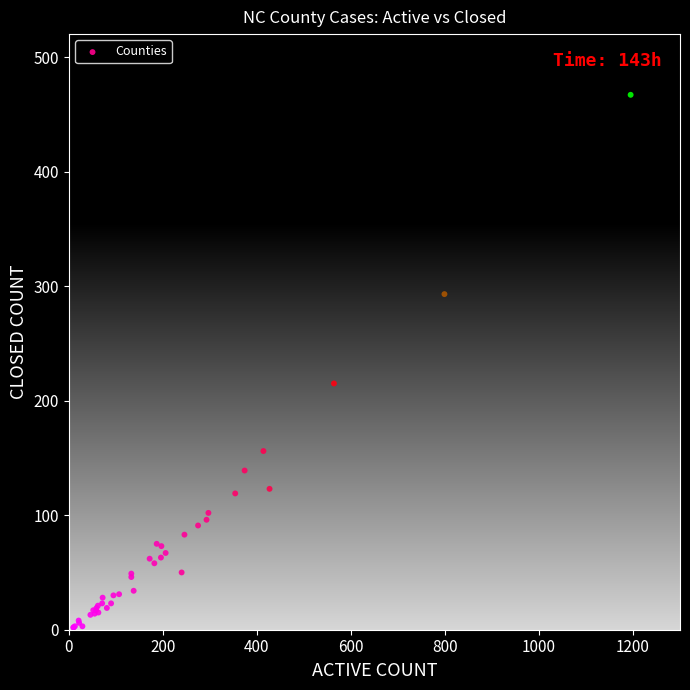

What Y value in the scatter plot is closest to 234?

215